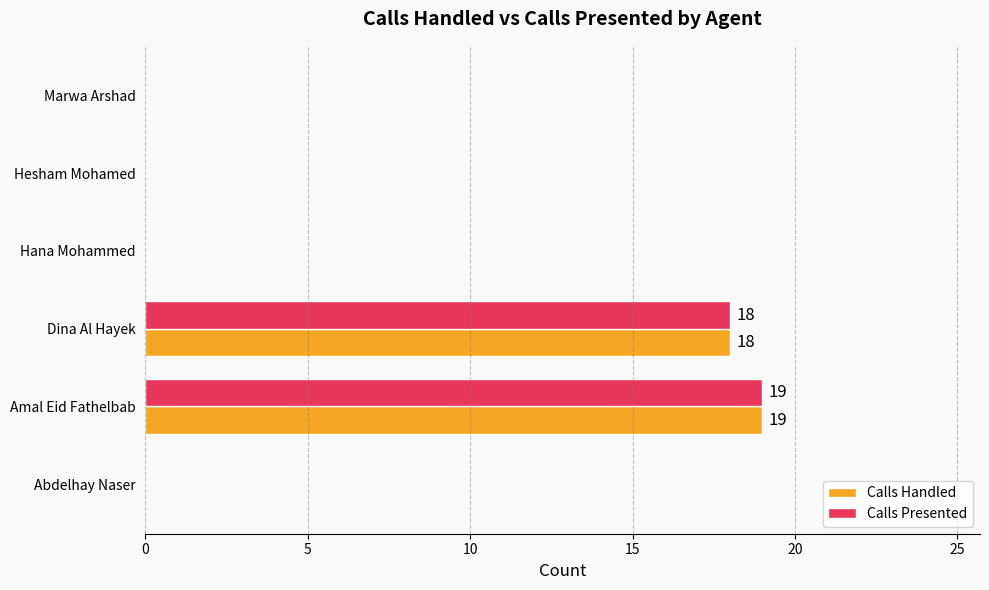

At which category is the sum across all series the highest?

Amal Eid Fathelbab